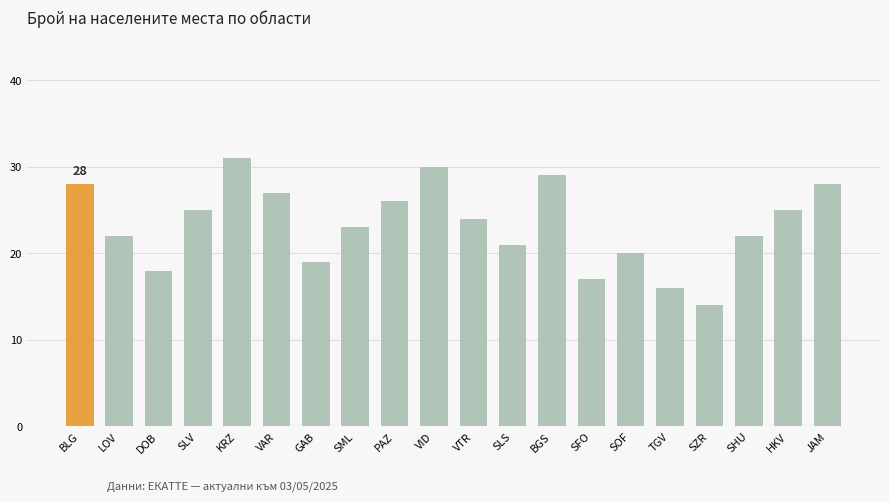

Read the value at VAR.

27